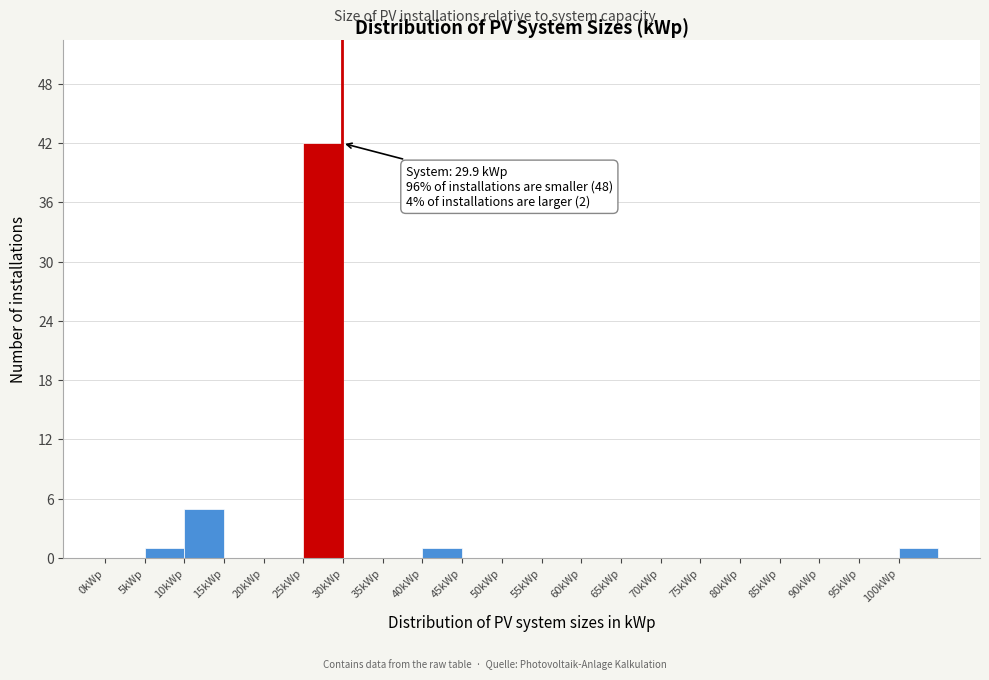

Over which range of the x-axis is the bar tallest?

25 to 30